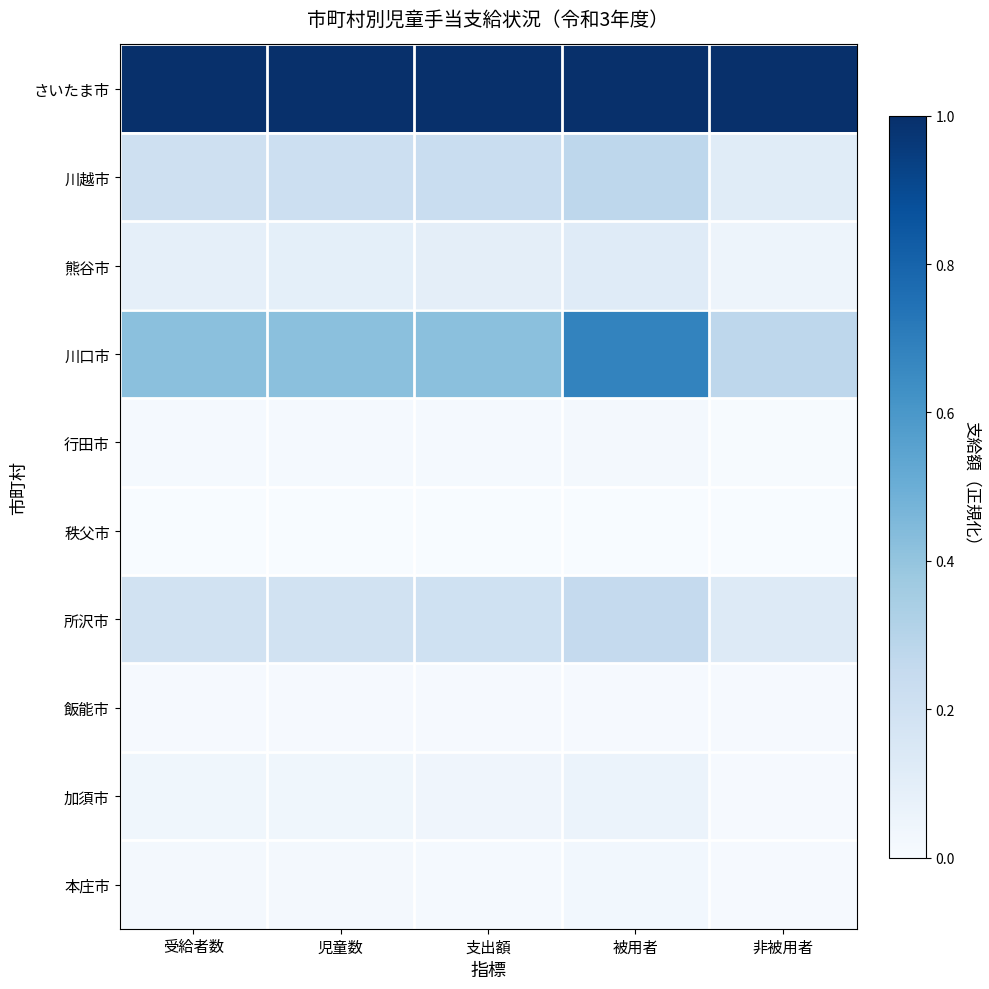

Reading left to right, transcribe all the data shown in this chart.

さいたま市: 受給者数=1.0	児童数=1.0	支出額=1.0	被用者=1.0	非被用者=1.0
川越市: 受給者数=0.2	児童数=0.2	支出額=0.2	被用者=0.3	非被用者=0.1
熊谷市: 受給者数=0.1	児童数=0.1	支出額=0.1	被用者=0.1	非被用者=0.0
川口市: 受給者数=0.4	児童数=0.4	支出額=0.4	被用者=0.7	非被用者=0.3
行田市: 受給者数=0.0	児童数=0.0	支出額=0.0	被用者=0.0	非被用者=0.0
秩父市: 受給者数=0.0	児童数=0.0	支出額=0.0	被用者=0.0	非被用者=0.0
所沢市: 受給者数=0.2	児童数=0.2	支出額=0.2	被用者=0.3	非被用者=0.1
飯能市: 受給者数=0.0	児童数=0.0	支出額=0.0	被用者=0.0	非被用者=0.0
加須市: 受給者数=0.0	児童数=0.0	支出額=0.0	被用者=0.1	非被用者=0.0
本庄市: 受給者数=0.0	児童数=0.0	支出額=0.0	被用者=0.0	非被用者=0.0